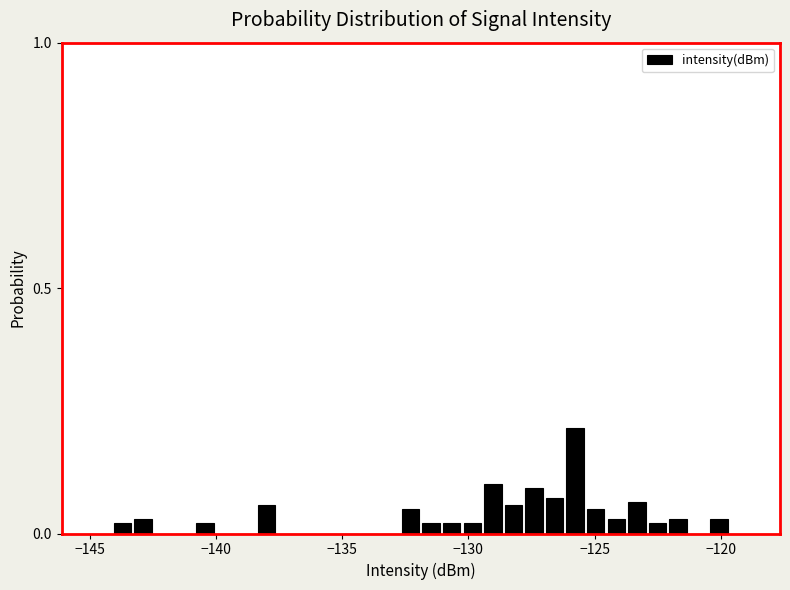

Around what value on the x-axis is the tallest bar? Give the approximate position of its centre, as read against the axis.

-126.0